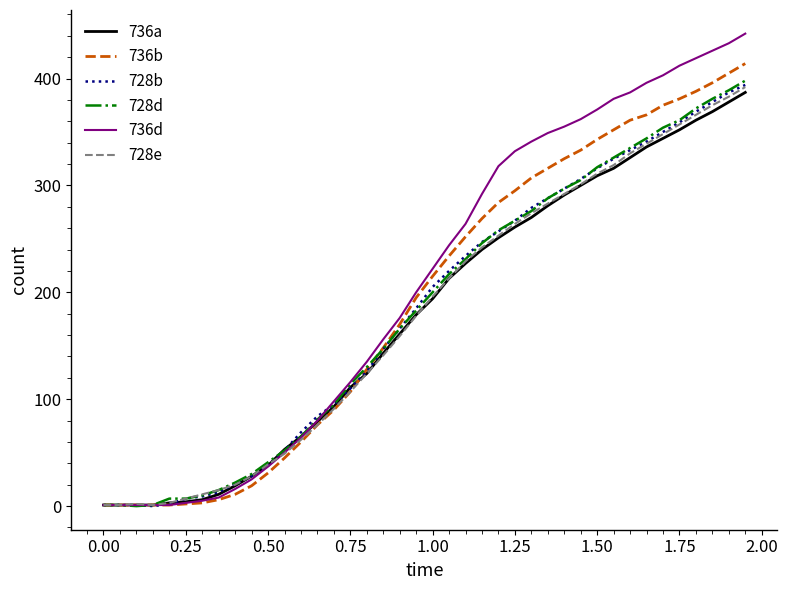

Which series has the widest spread of values?

736d